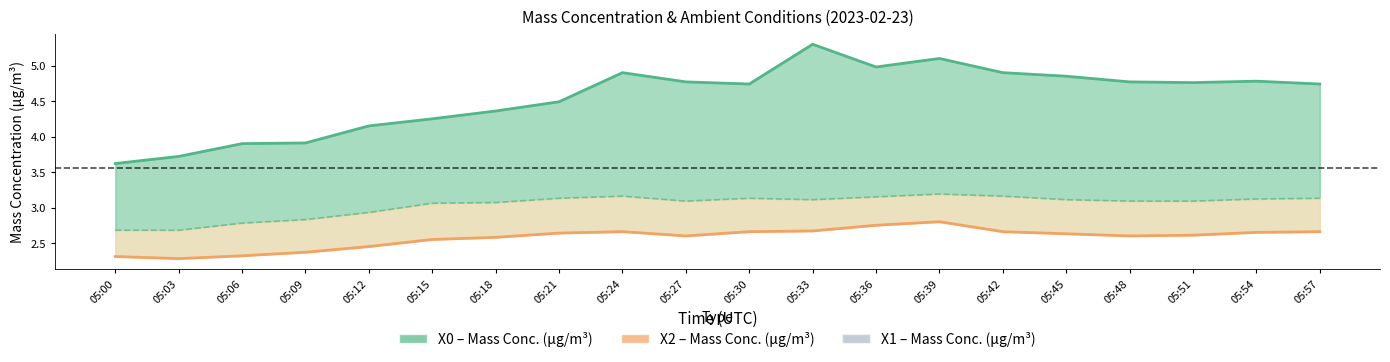

What is the value of the X0 (Mass Conc.) point at the 15th from the left?

4.9